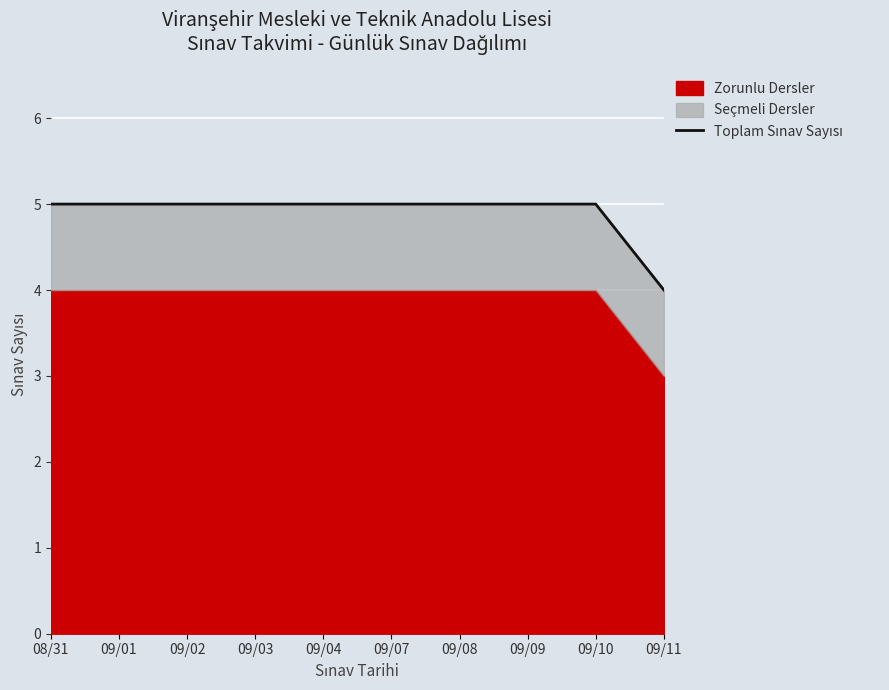

How many lines are shown in the chart?

1